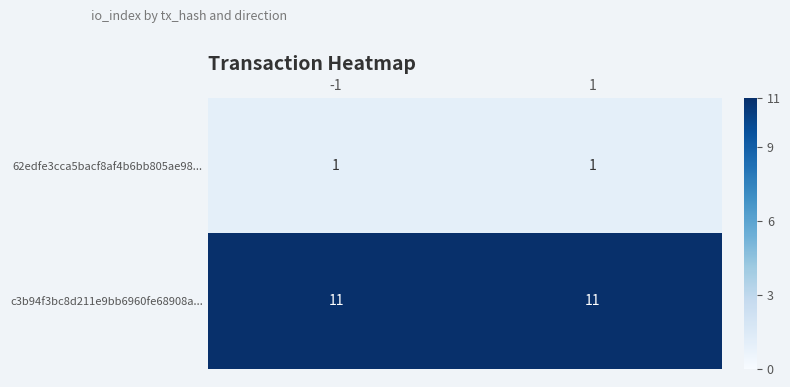

The value of c3b94f3bc8d211e9bb6960fe68908a... at -1 is 11. True or false?

True